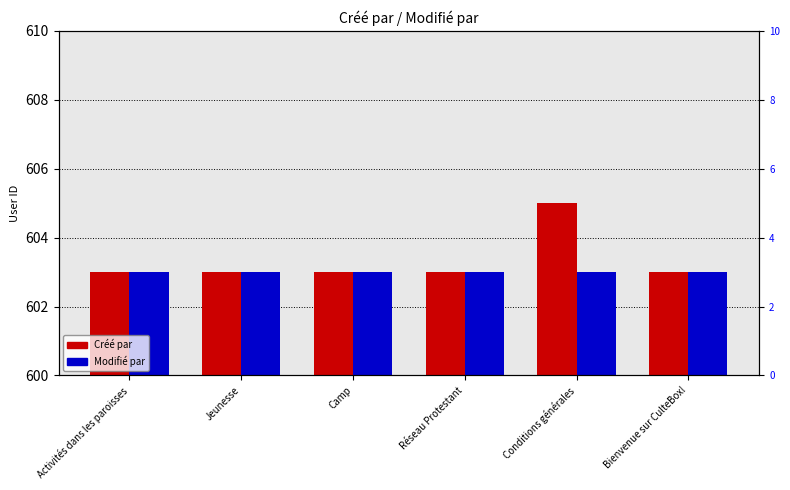

True or false: Créé par has a value of 603 at Jeunesse.

True